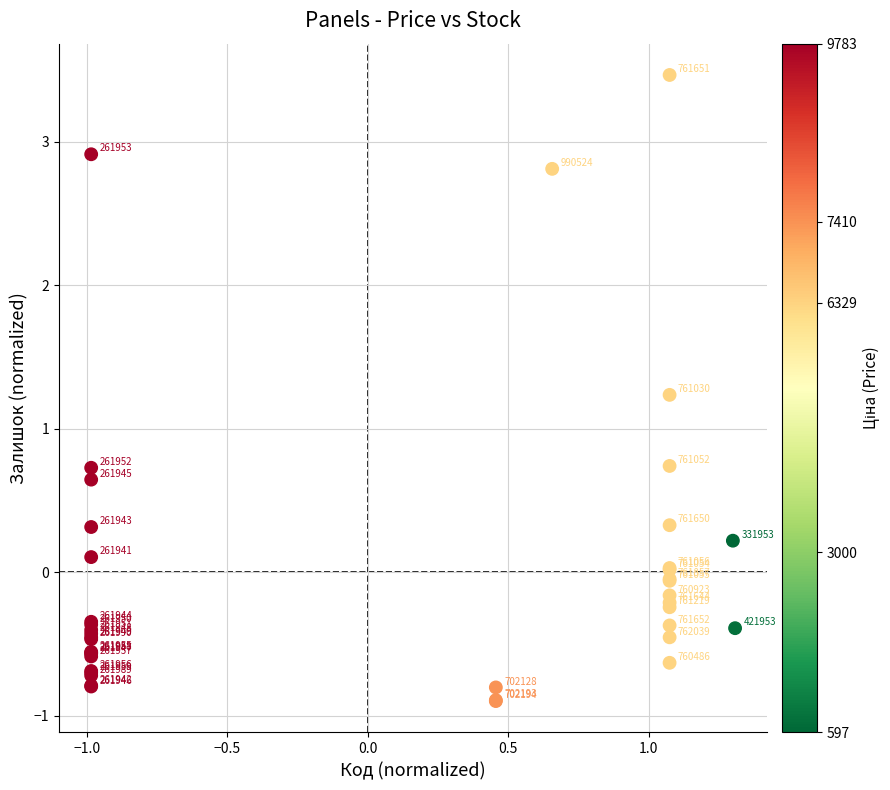

What Y value in the scatter plot is closest to 1?

1.2